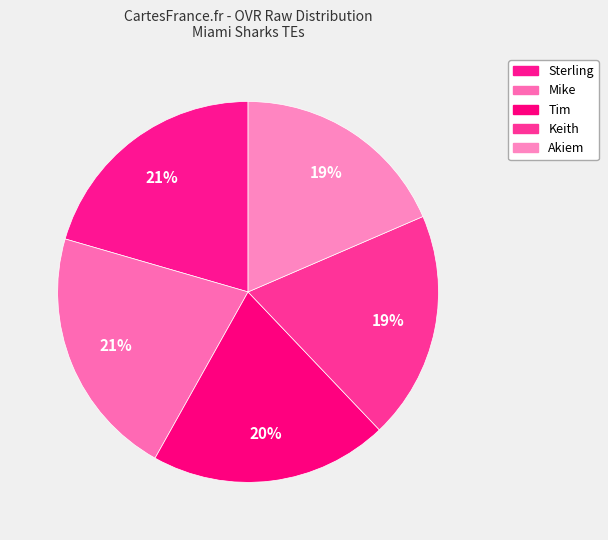

How many slices are in this pie chart?

5